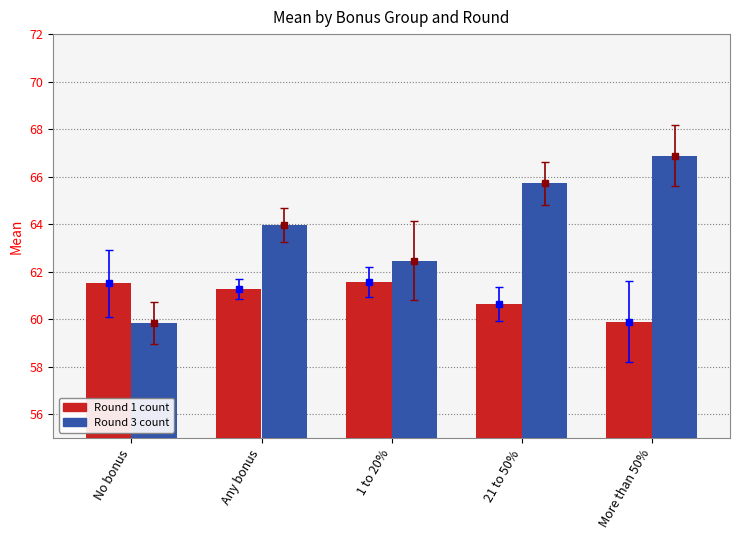

How many distinct data groups are displayed?

2